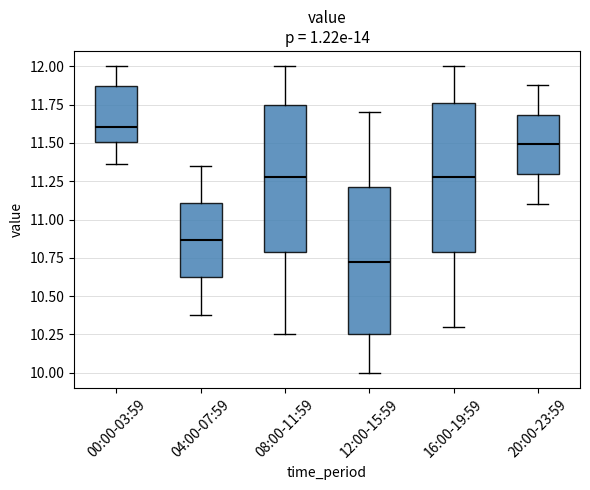

Reading left to right, read every box against the y-axis: the position of its median line, the range the box covers, and the ends of its whiskers. The values are not printed on the chart, so give them approximately, as read against the axis.

00:00-03:59: median 11.60, box 11.50 to 11.85, whiskers 11.35 to 12.00
04:00-07:59: median 10.85, box 10.60 to 11.10, whiskers 10.40 to 11.35
08:00-11:59: median 11.30, box 10.80 to 11.75, whiskers 10.25 to 12.00
12:00-15:59: median 10.75, box 10.25 to 11.20, whiskers 10.00 to 11.70
16:00-19:59: median 11.30, box 10.80 to 11.75, whiskers 10.30 to 12.00
20:00-23:59: median 11.50, box 11.30 to 11.70, whiskers 11.10 to 11.90